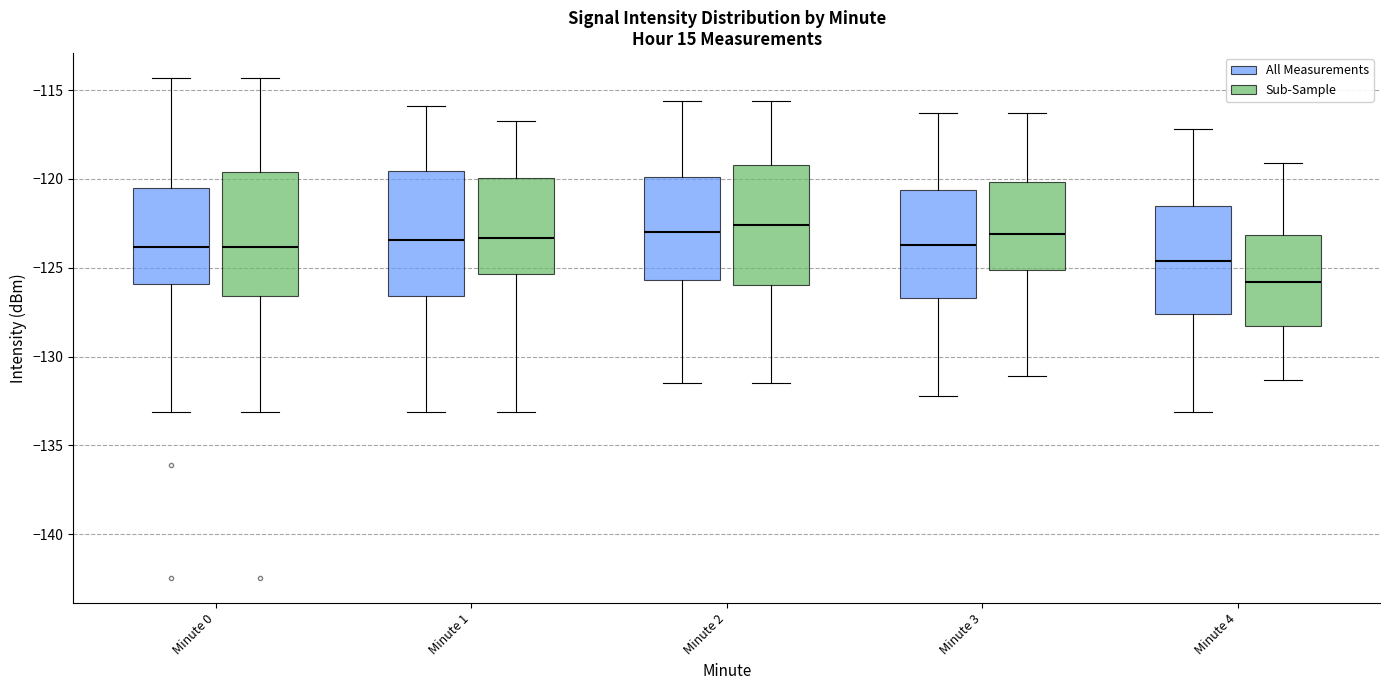

Reading left to right, read every box against the y-axis: the position of its median line, the range the box covers, and the ends of its whiskers. The values are not printed on the chart, so give them approximately, as read against the axis.

Minute 0 (All Measurements): median -124.0, box -126.0 to -120.5, whiskers -133.0 to -114.5
Minute 0 (Sub-Sample): median -124.0, box -126.5 to -119.5, whiskers -133.0 to -114.5
Minute 1 (All Measurements): median -123.5, box -126.5 to -119.5, whiskers -133.0 to -116.0
Minute 1 (Sub-Sample): median -123.5, box -125.5 to -120.0, whiskers -133.0 to -117.0
Minute 2 (All Measurements): median -123.0, box -125.5 to -120.0, whiskers -131.5 to -115.5
Minute 2 (Sub-Sample): median -122.5, box -126.0 to -119.0, whiskers -131.5 to -115.5
Minute 3 (All Measurements): median -123.5, box -126.5 to -120.5, whiskers -132.0 to -116.5
Minute 3 (Sub-Sample): median -123.0, box -125.0 to -120.0, whiskers -131.0 to -116.5
Minute 4 (All Measurements): median -124.5, box -127.5 to -121.5, whiskers -133.0 to -117.0
Minute 4 (Sub-Sample): median -126.0, box -128.5 to -123.0, whiskers -131.5 to -119.0